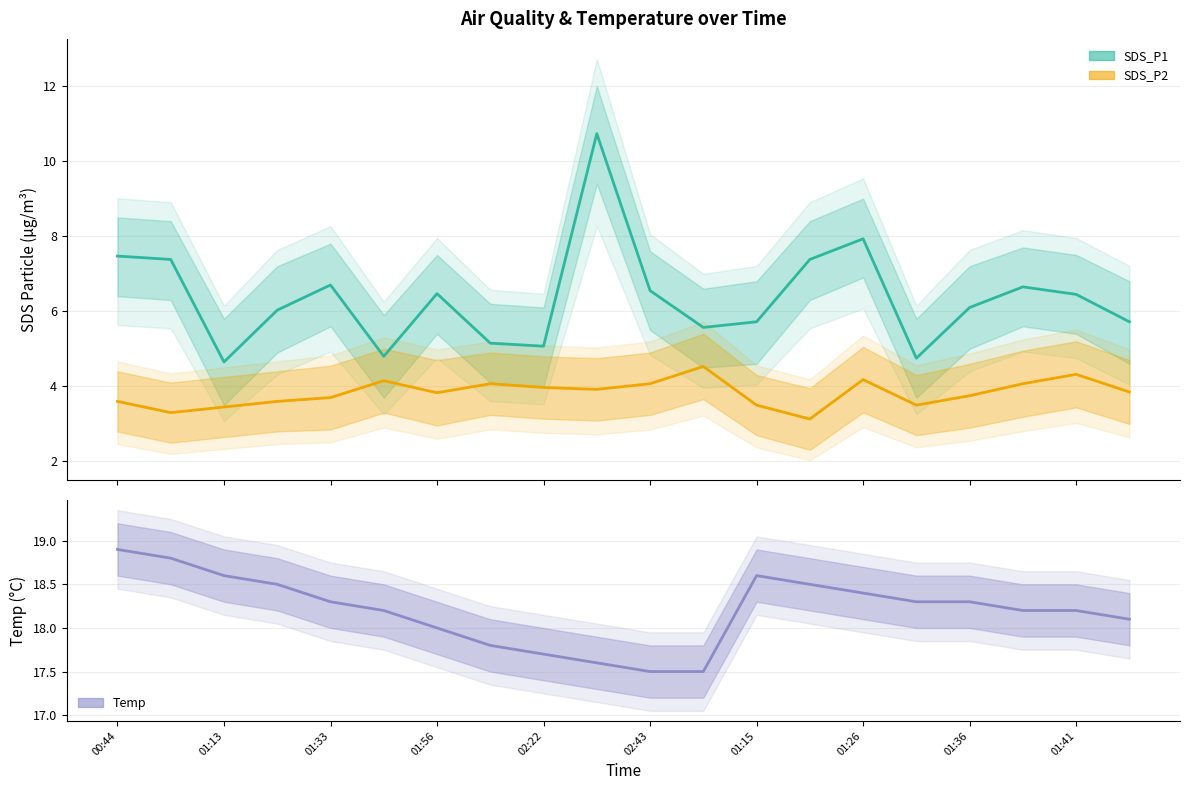

Where is the first local maximum for Temp central?

01:15